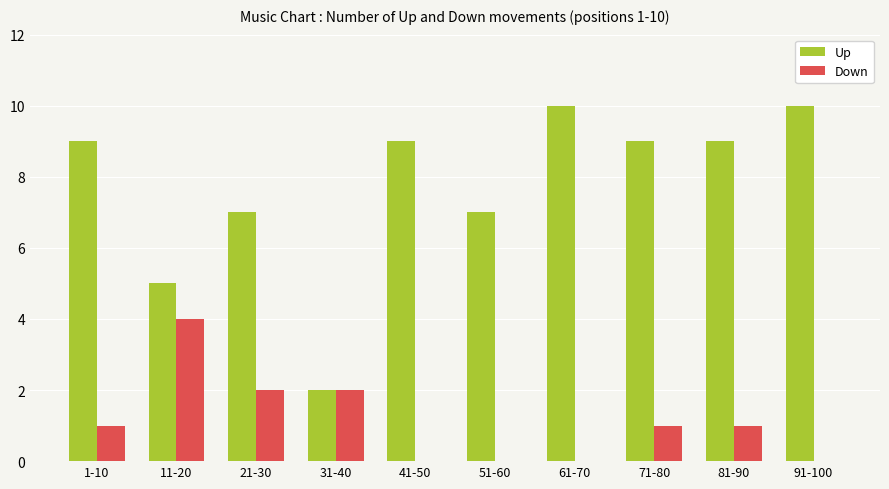

Which category has the highest value in the Down series?

11-20